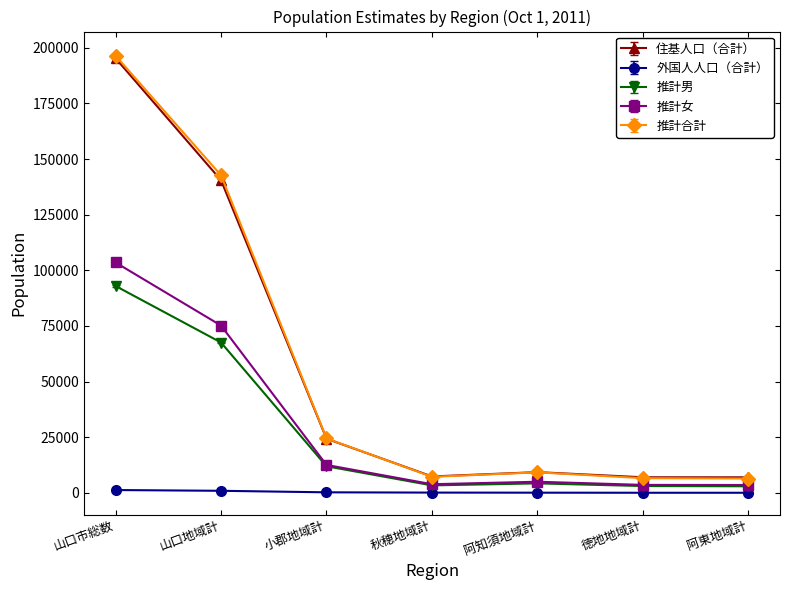

Which series has the widest spread of values?

推計合計